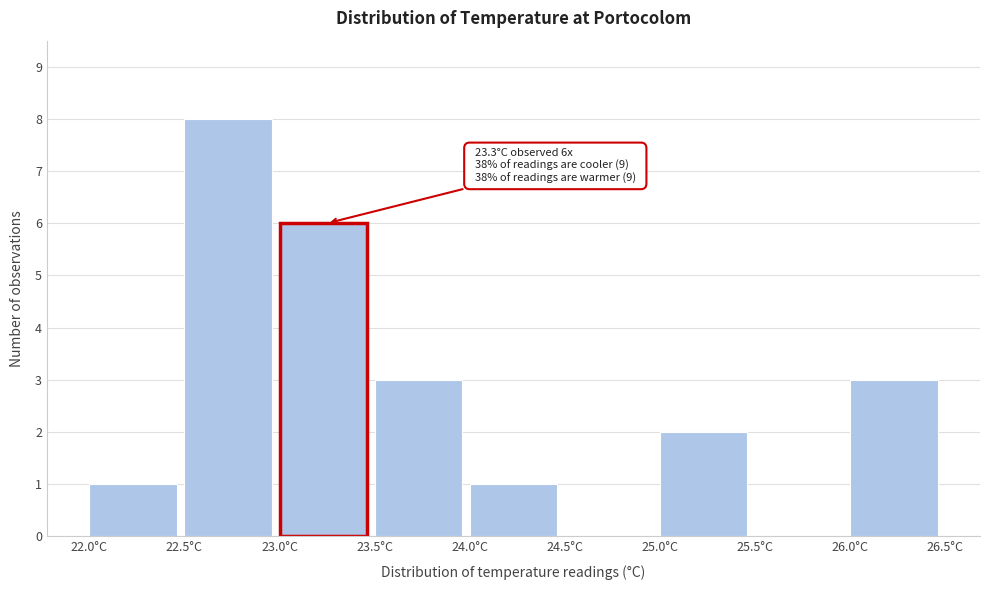

Which range on the x-axis has the tallest bar?

22.5 to 23.0